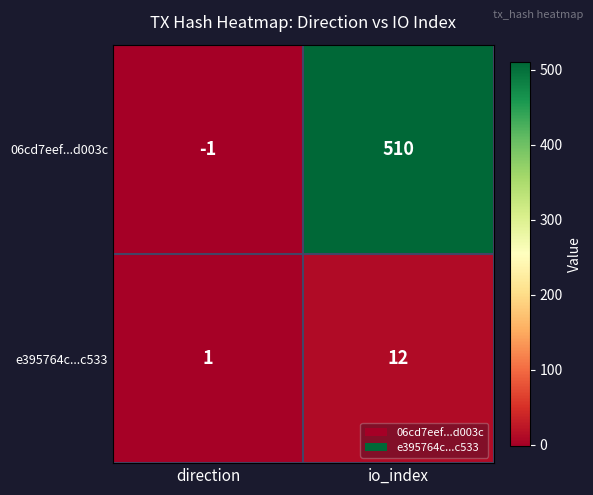

Which category has the lowest value in the e395764c...c533 series?

direction